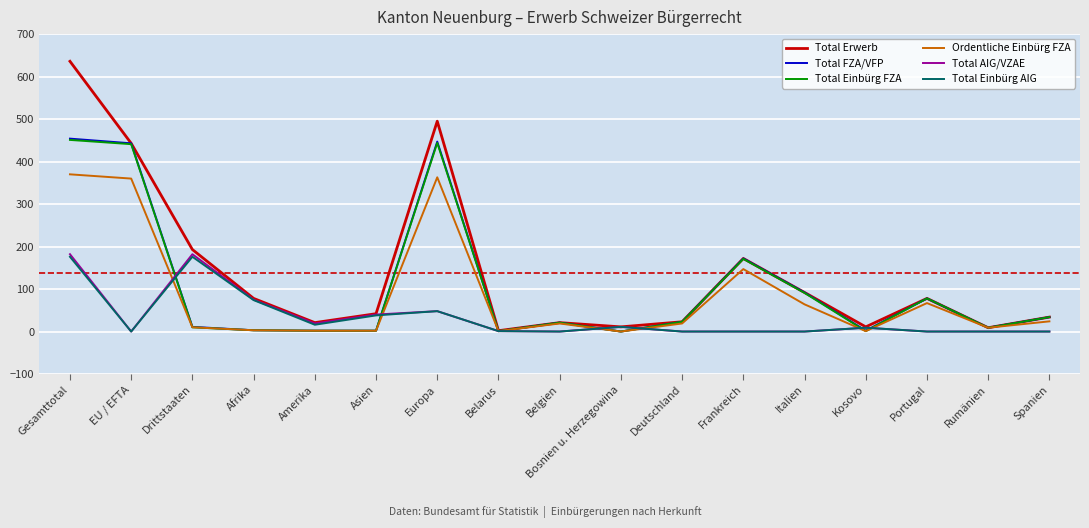

What is the highest value of the Total Einbürg AIG series?

176